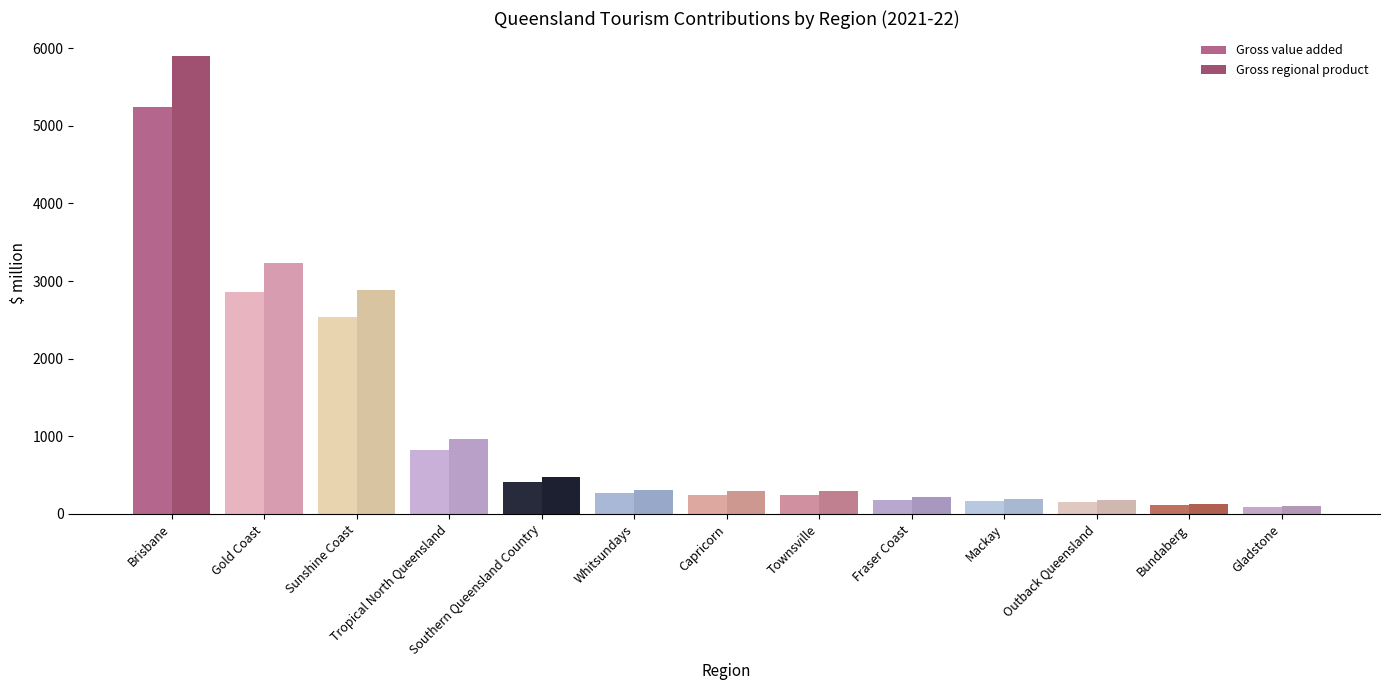

What is the total value across all series at Southern Queensland Country?

893.2